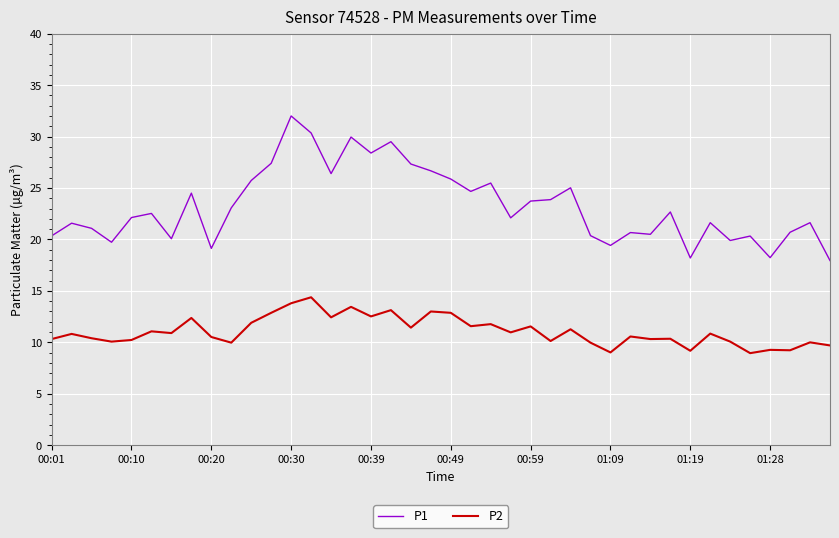

Which series has the largest range (max minus min)?

P1